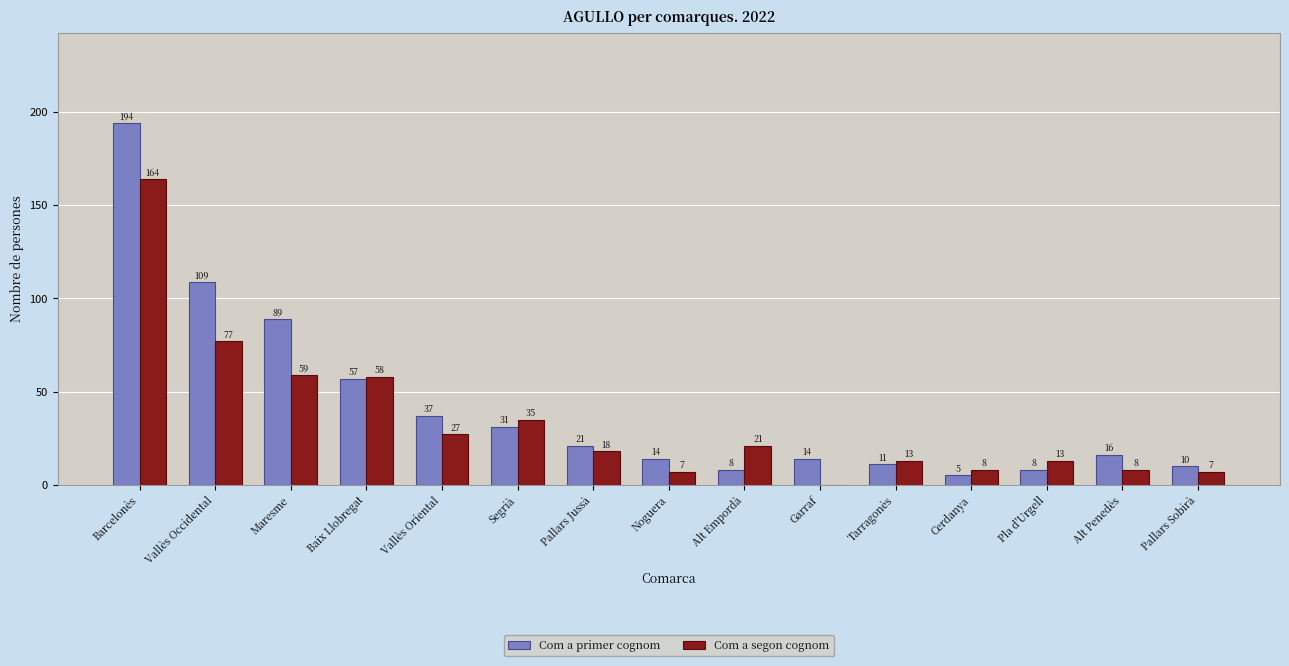

At which label does Com a segon cognom first exceed 18?

Barcelonès